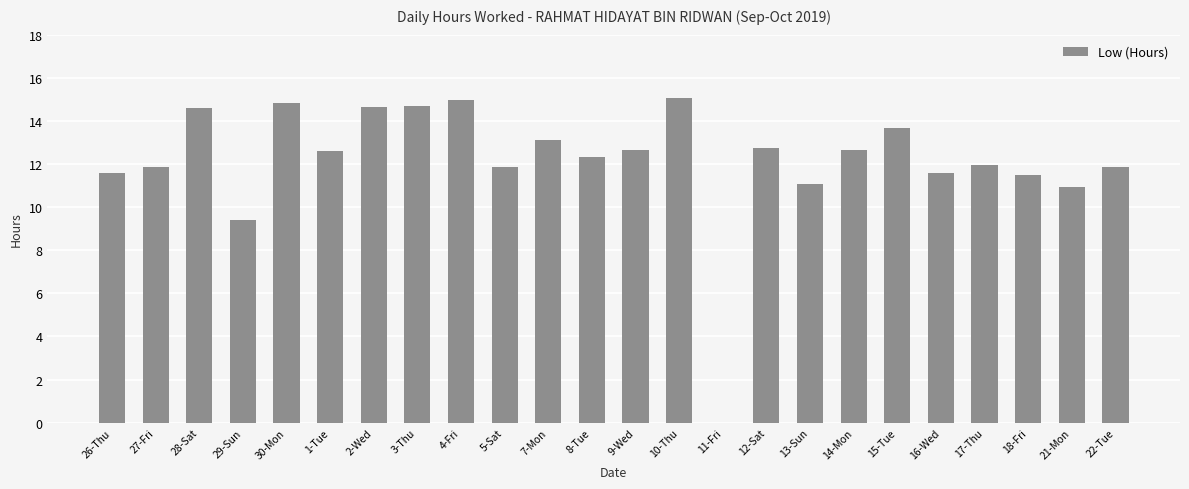

The value at 10-Thu is 26.2. True or false?

False